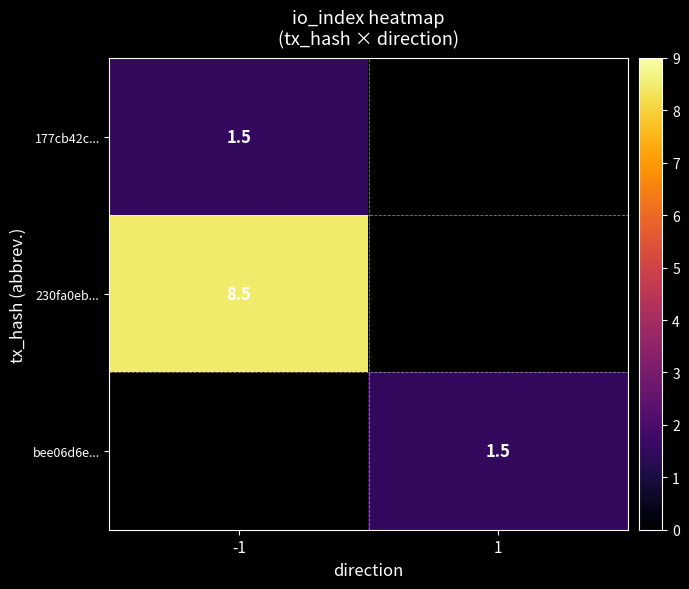

Is the value of 177cb42c... at -1 greater than the value of 230fa0eb... at -1?

No